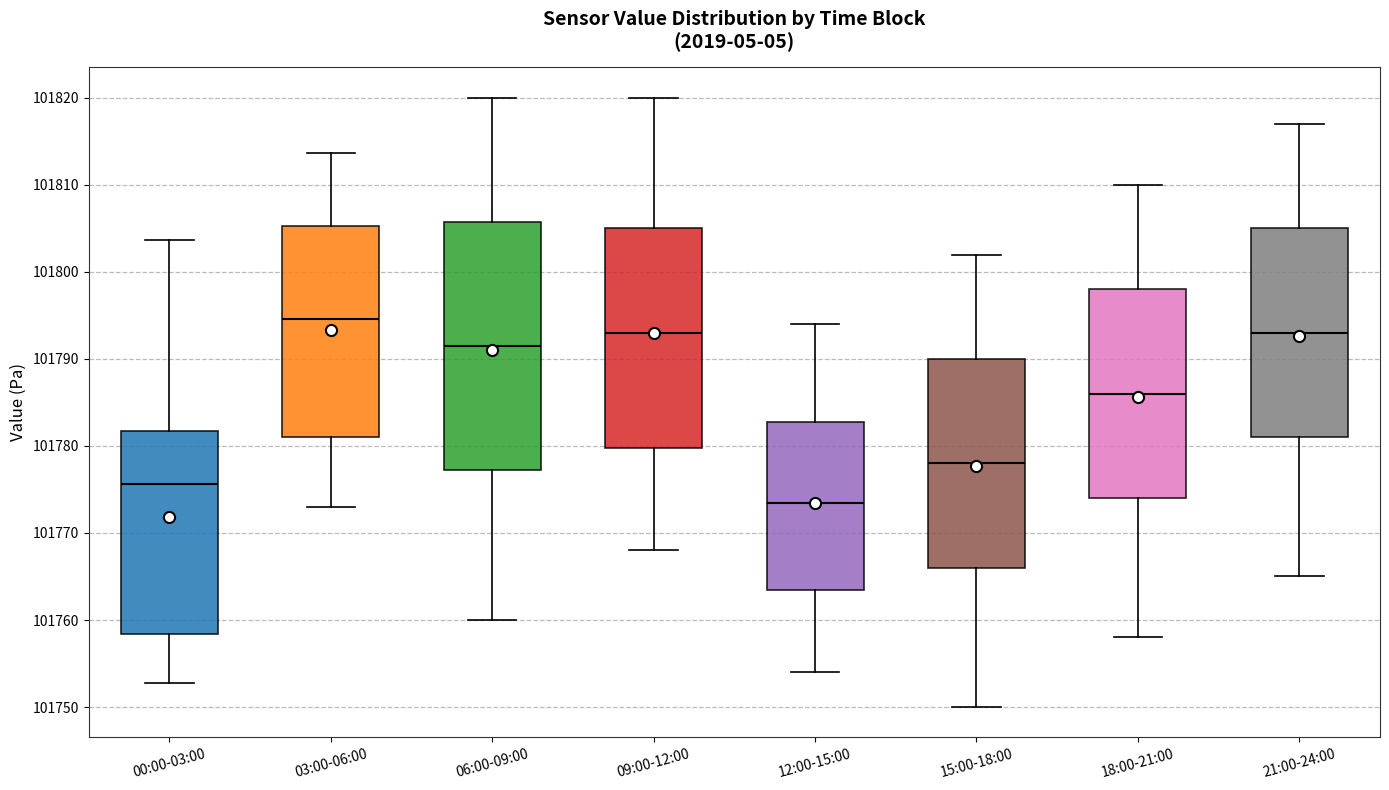

Where does the median line of the box for 03:00-06:00 sit on the y-axis? The values are not printed on the chart, so give them approximately, as read against the axis.

101795